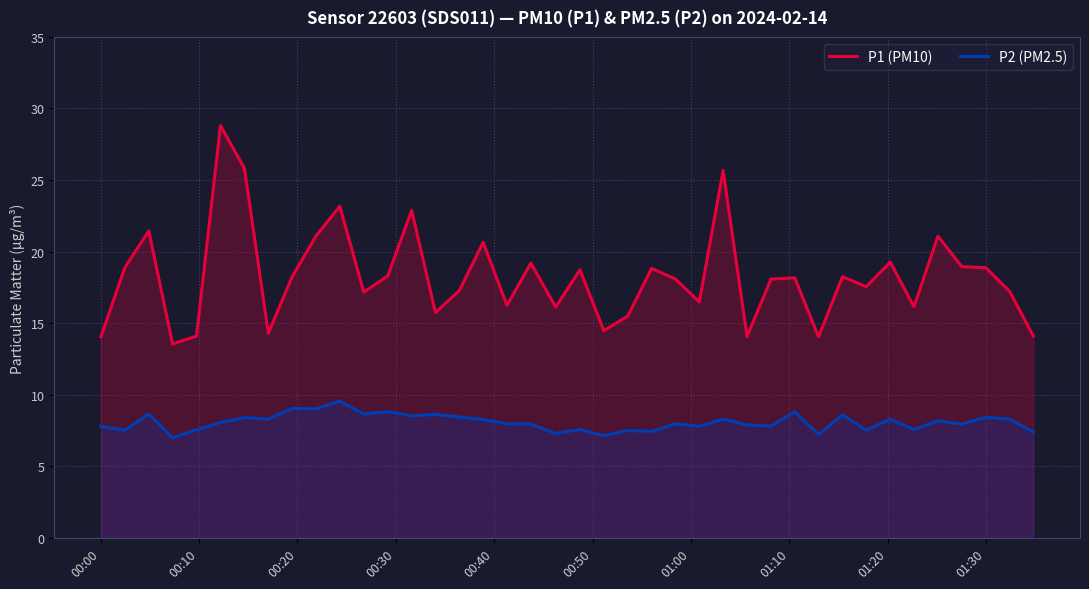

Rank the series by their average value, from highest to lowest.

P1 (PM10), P2 (PM2.5)